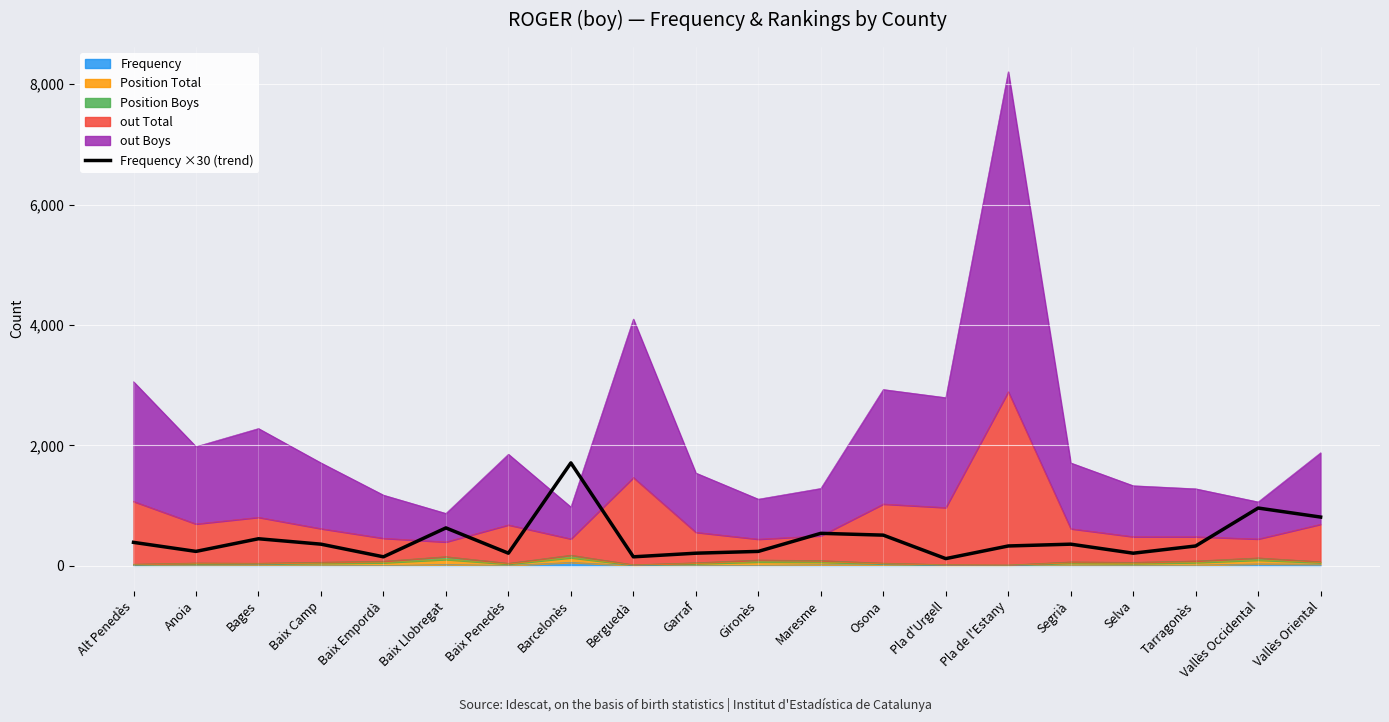

Is it true that the value at Barcelonès is 2432?

False